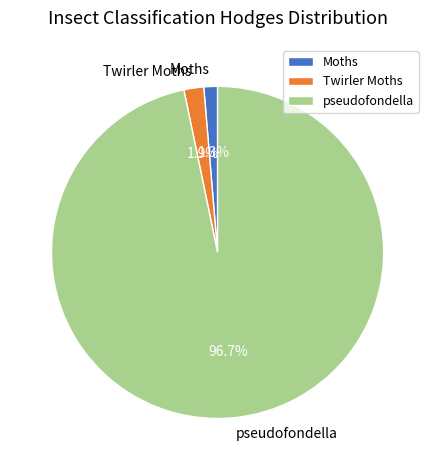

To the nearest percent, what percentage of the pie is pseudofondella?

97%